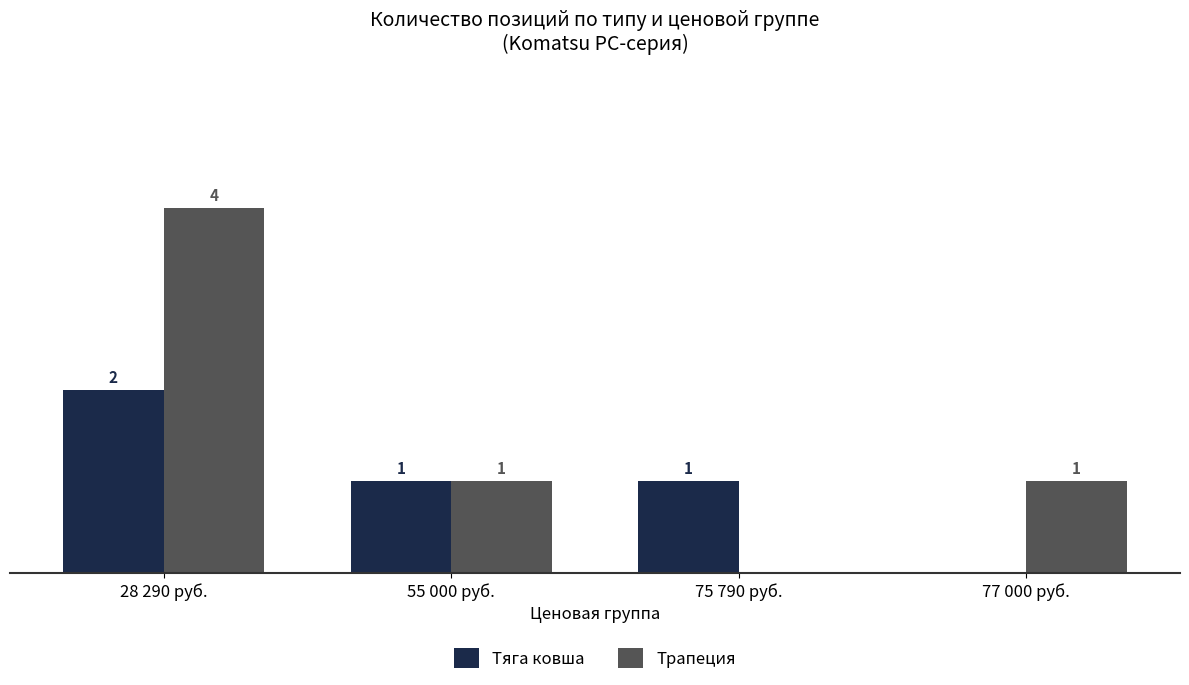

What is the greatest value displayed?

4